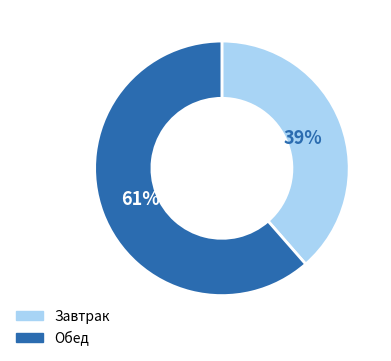

Is there any slice that represents more than half of the pie?

Yes